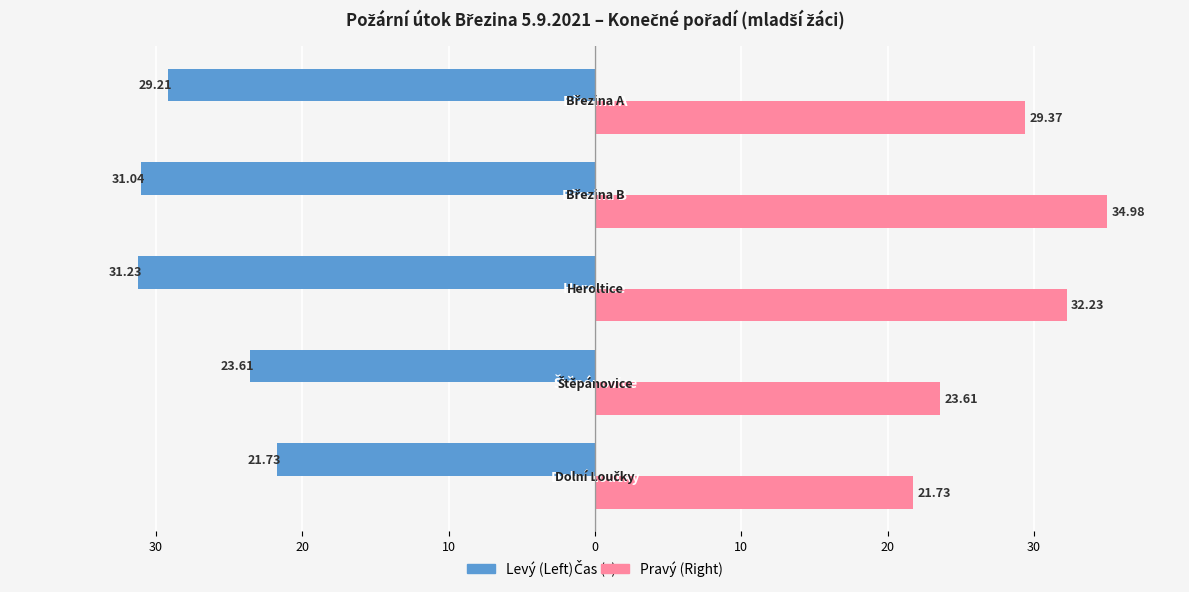

Rank the series by their maximum value, from highest to lowest.

Pravý (Right), Levý (Left)